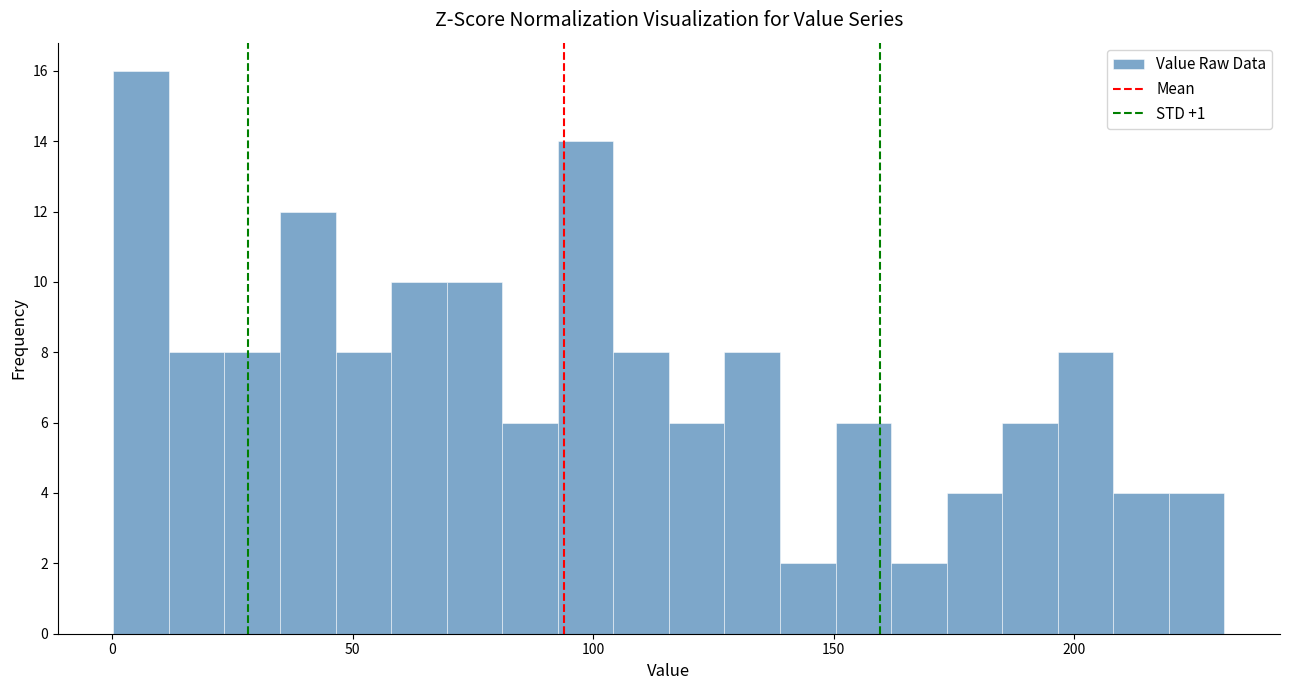

Read against the x-axis, roughly where is the centre of the tallest bar?

5